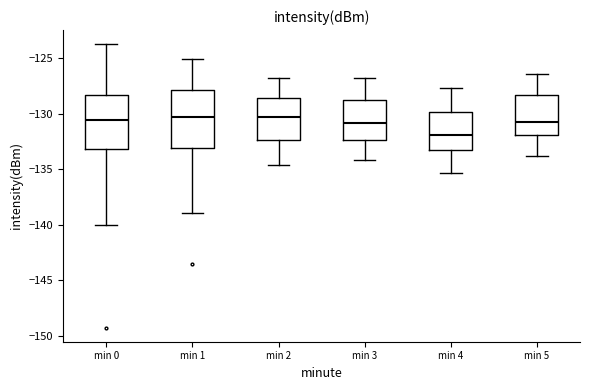

Which box has the lowest median line?

min 4